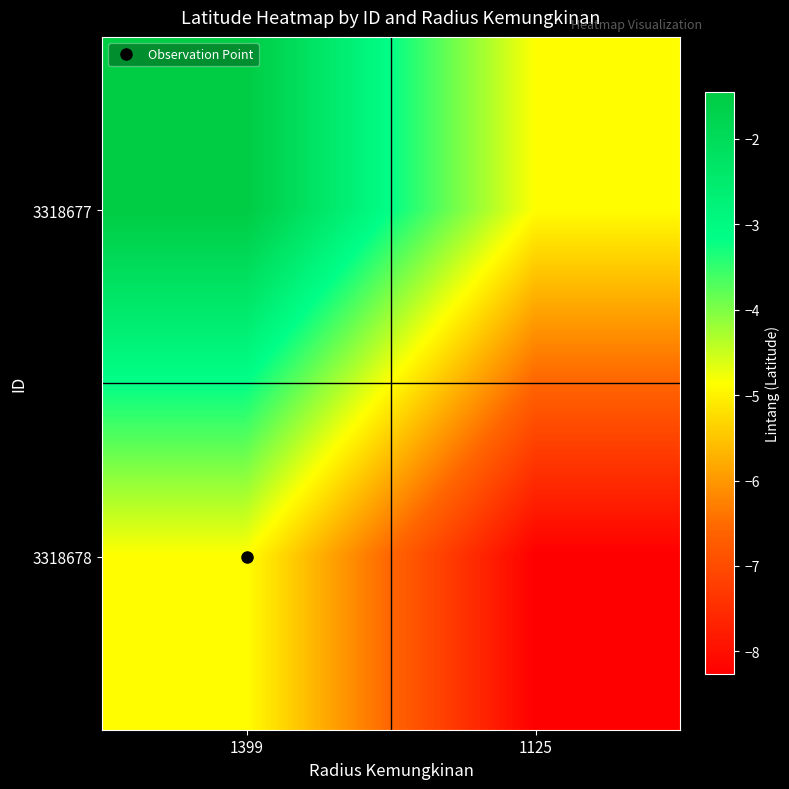

At 1125, list the series in order from smallest to largest.

3318678, 3318677